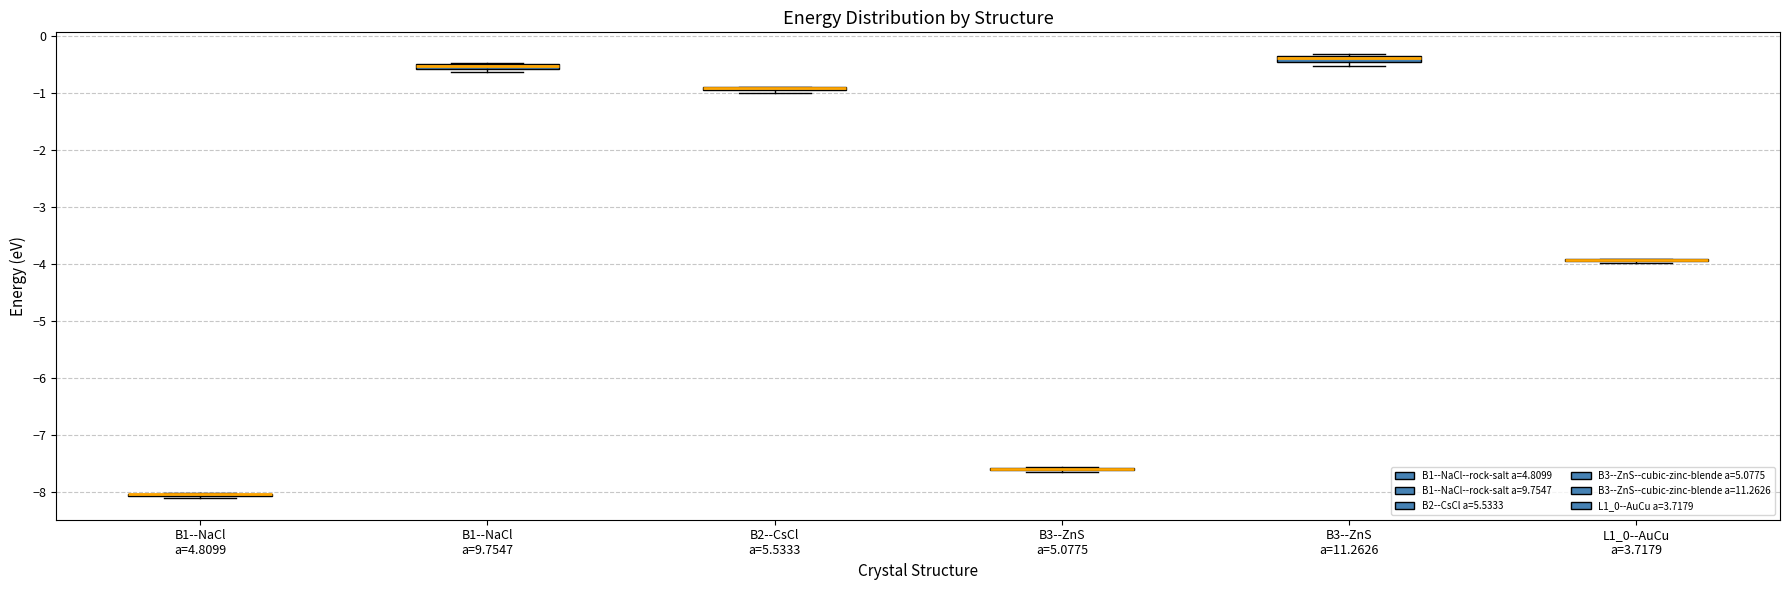

Where is the lower edge of the box for B2--CsCl a=5.5333 on the y-axis? The values are not printed on the chart, so give them approximately, as read against the axis.

-1.0